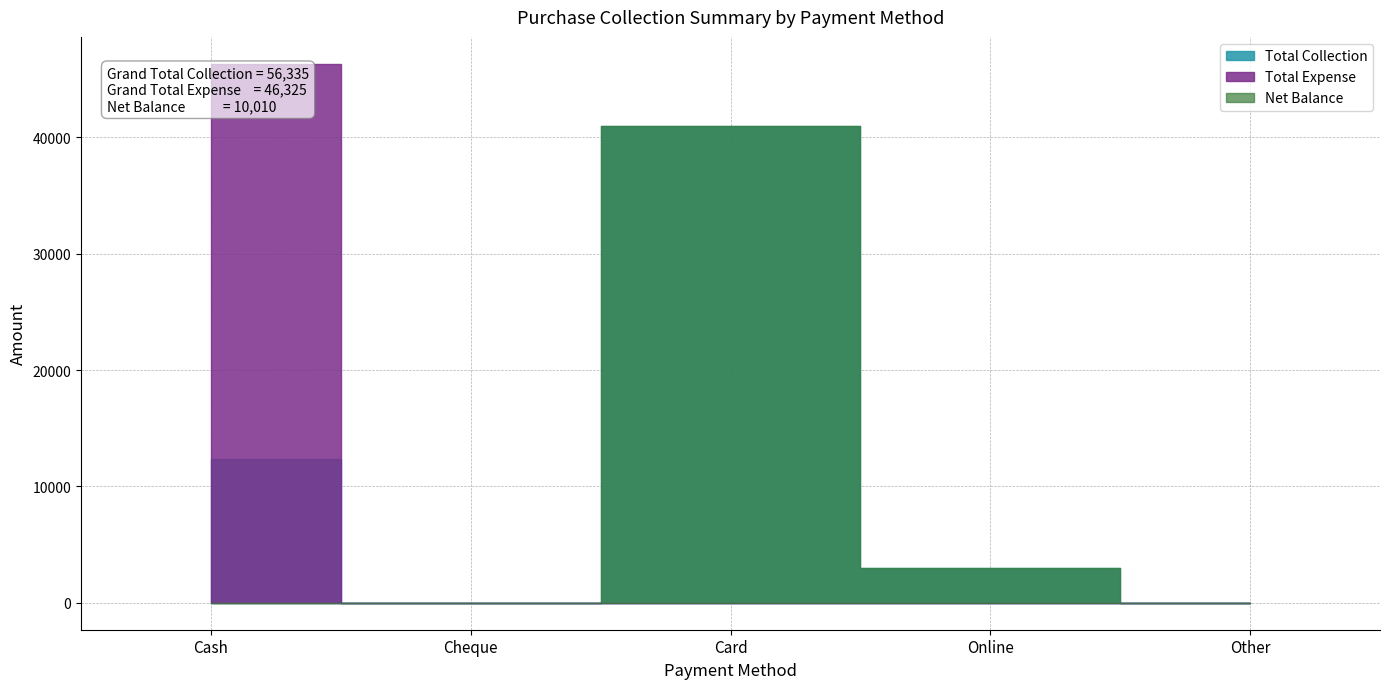

True or false: Purchase and Total Collection cross at least once.

False